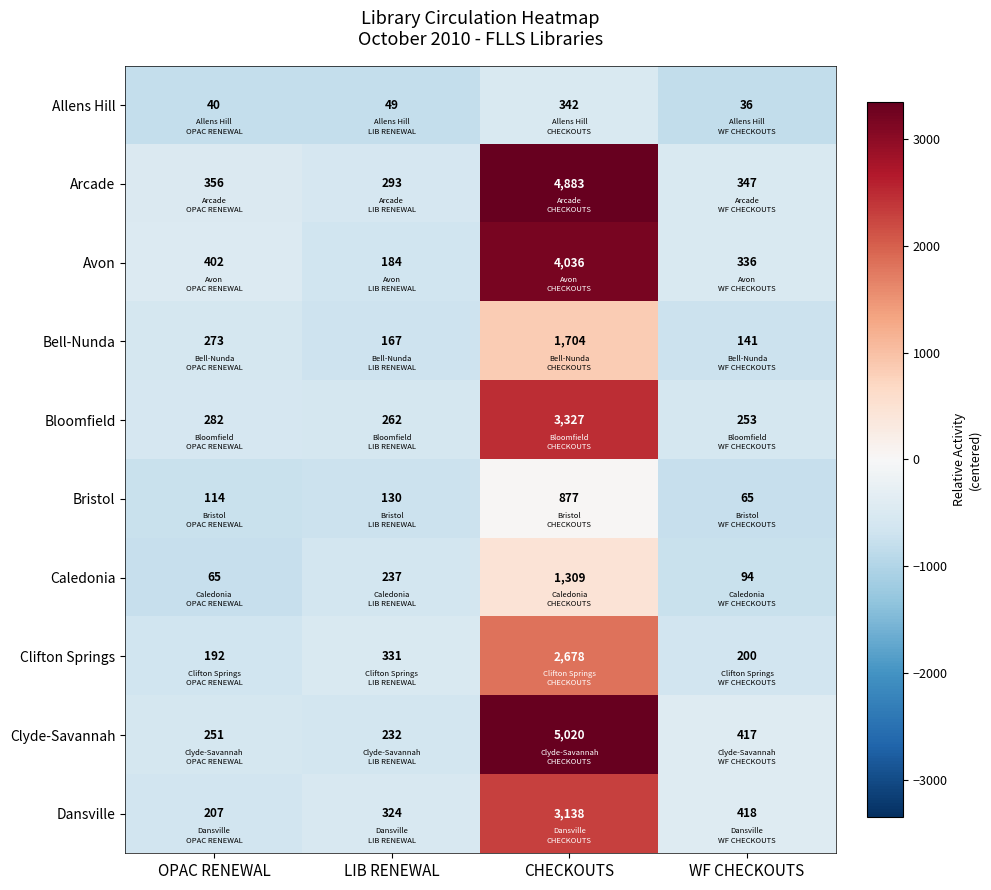

At which category is the sum across all series the highest?

CHECKOUTS